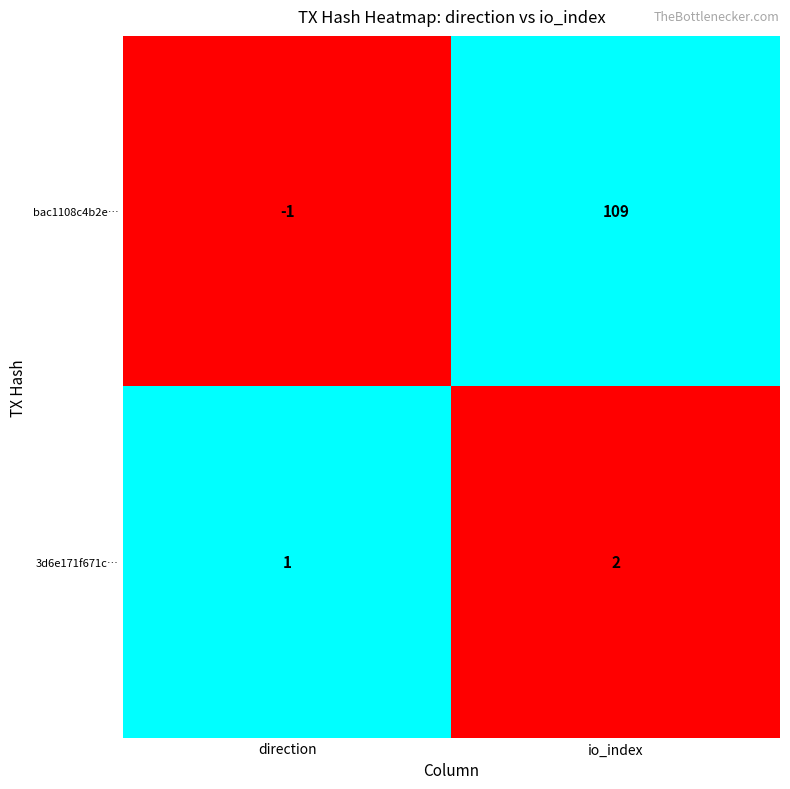

Reading left to right, list all the values displayed in this chart.

bac1108c4b2e76b19ae597cfc0ee4c4108af9ab: -1	109
3d6e171f671c916323973522eb443cf918683c4: 1	2